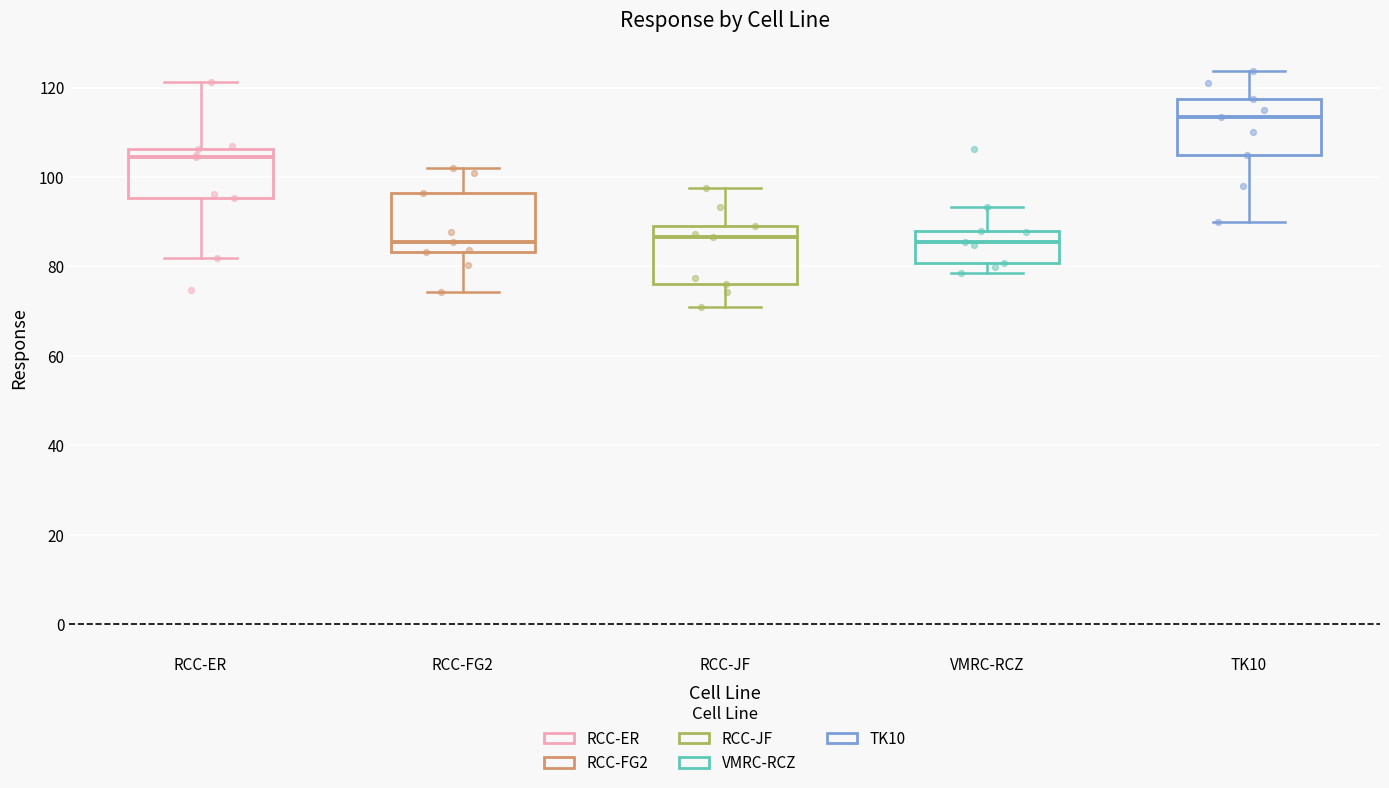

Reading left to right, read every box against the y-axis: the position of its median line, the range the box covers, and the ends of its whiskers. The values are not printed on the chart, so give them approximately, as read against the axis.

RCC-ER: median 104, box 96 to 106, whiskers 82 to 122
RCC-FG2: median 86, box 84 to 96, whiskers 74 to 102
RCC-JF: median 86, box 76 to 88, whiskers 70 to 98
VMRC-RCZ: median 86, box 80 to 88, whiskers 78 to 94
TK10: median 114, box 106 to 118, whiskers 90 to 124